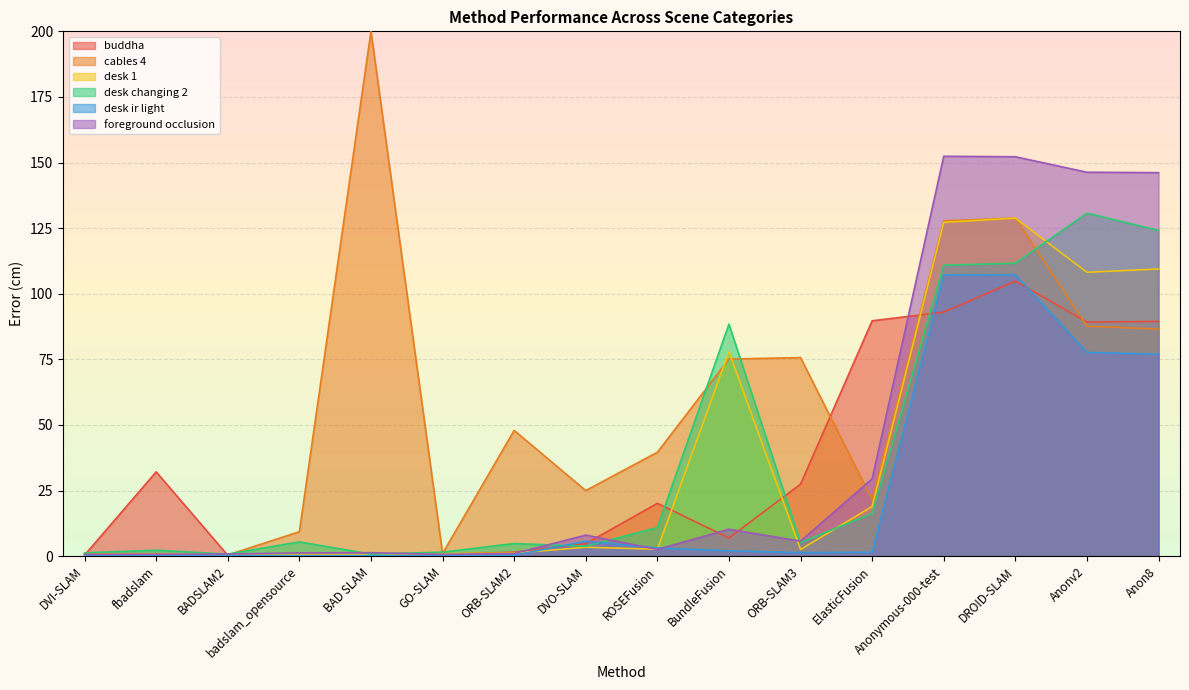

The value of desk ir light at Anon8 is 77.0. True or false?

True